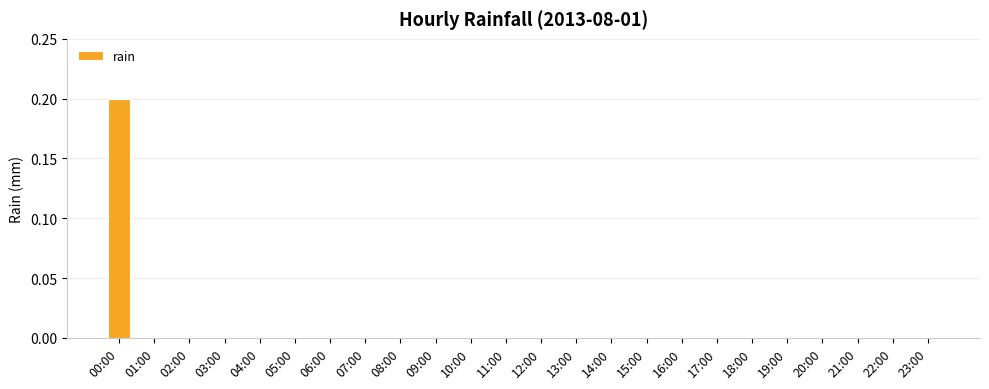

Reading left to right, what are all the values shown in this chart?

00:00=0.2	01:00=0.0	02:00=0.0	03:00=0.0	04:00=0.0	05:00=0.0	06:00=0.0	07:00=0.0	08:00=0.0	09:00=0.0	10:00=0.0	11:00=0.0	12:00=0.0	13:00=0.0	14:00=0.0	15:00=0.0	16:00=0.0	17:00=0.0	18:00=0.0	19:00=0.0	20:00=0.0	21:00=0.0	22:00=0.0	23:00=0.0